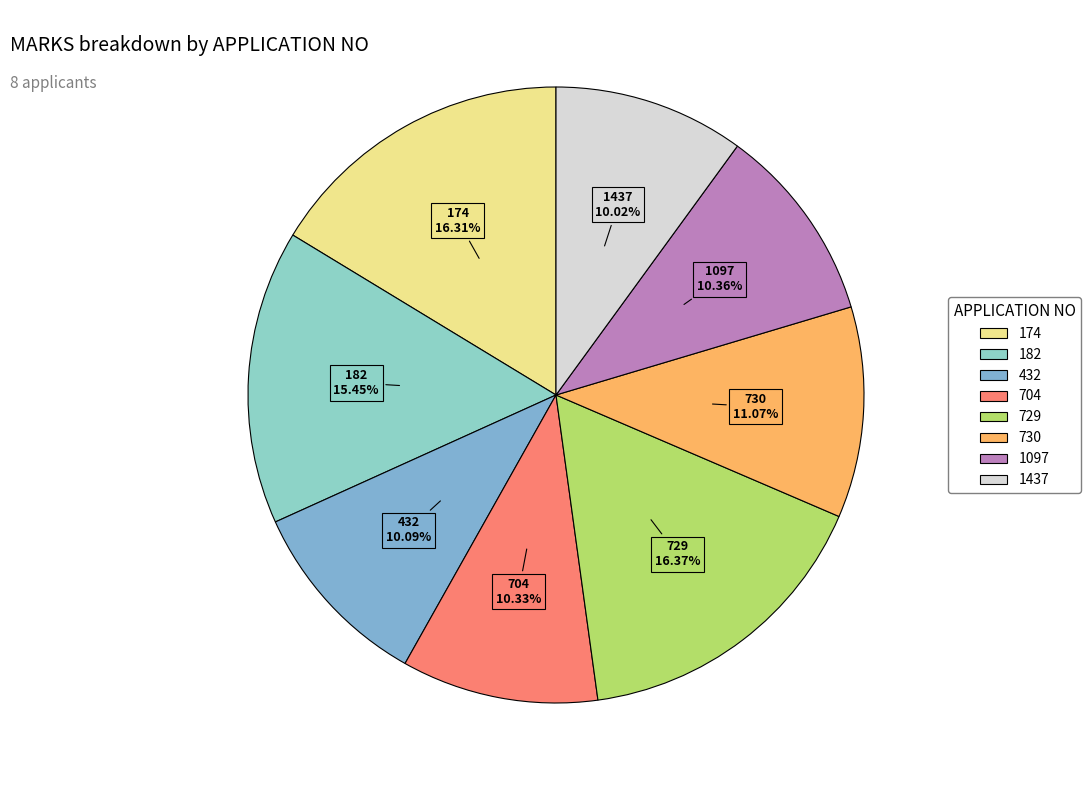

Is there a majority slice in this chart?

No